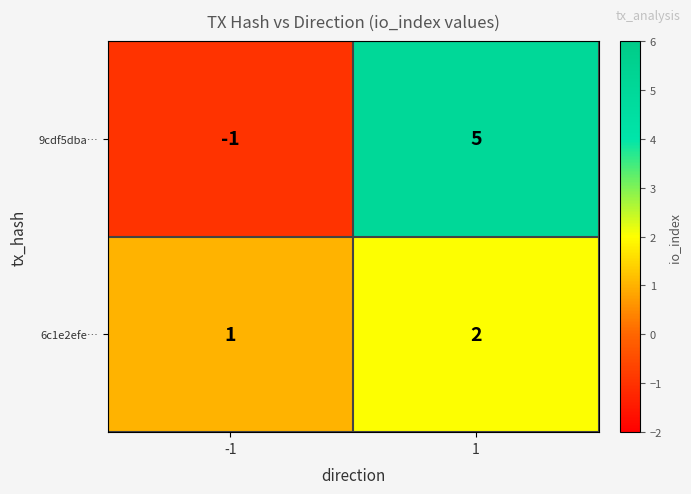

The value of 9cdf5dba… at 1 is 5. True or false?

True